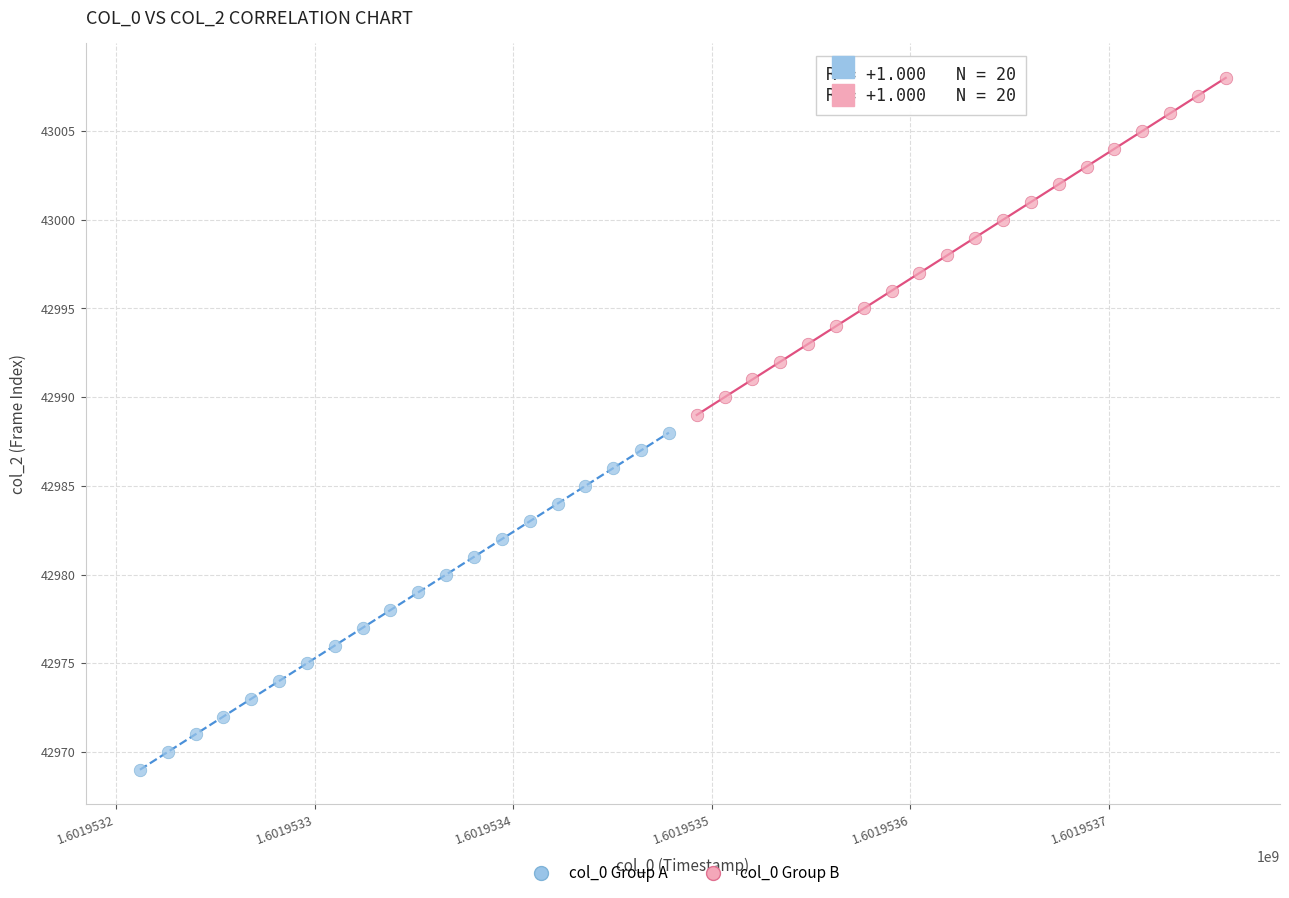

Which series reaches the maximum Y coordinate?

col_0 Group B